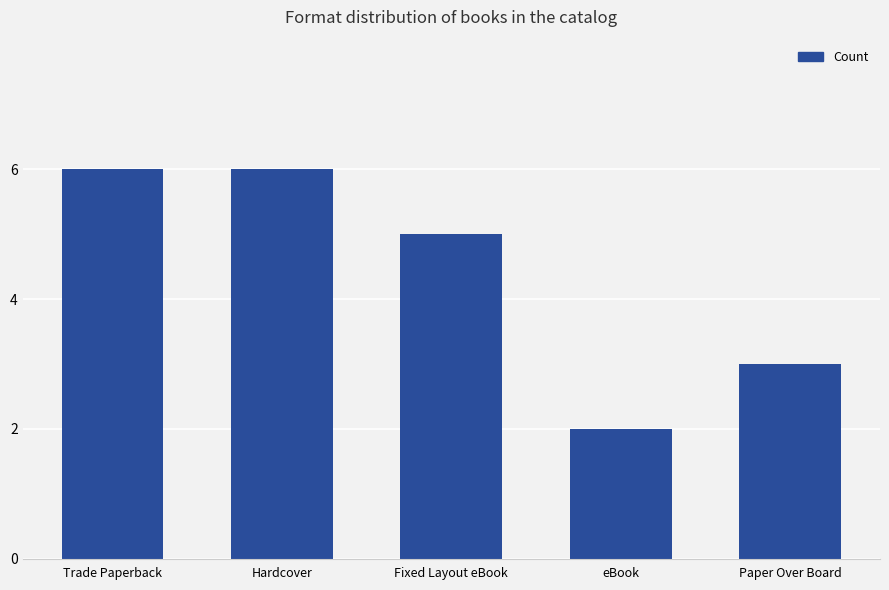

What is the difference between the maximum and minimum values?

4